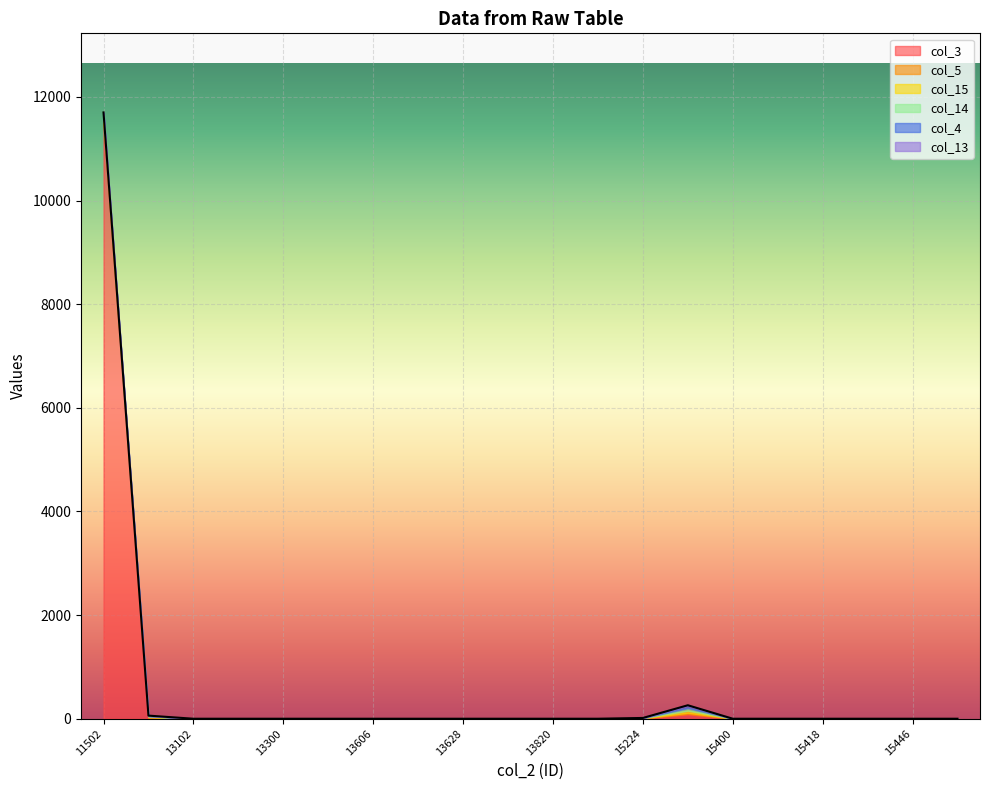

Which category has the highest value in the col_13 series?

11502